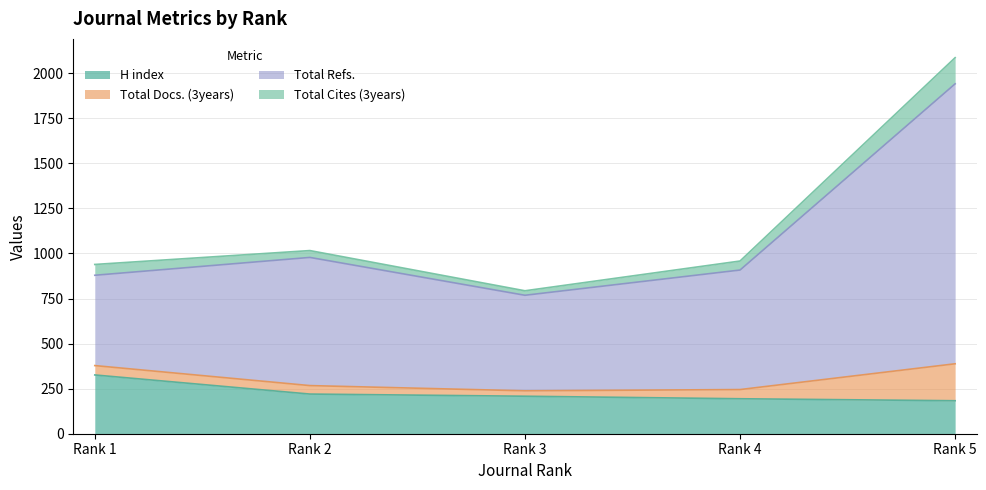

Which category has the highest value in the H index series?

Rank 1